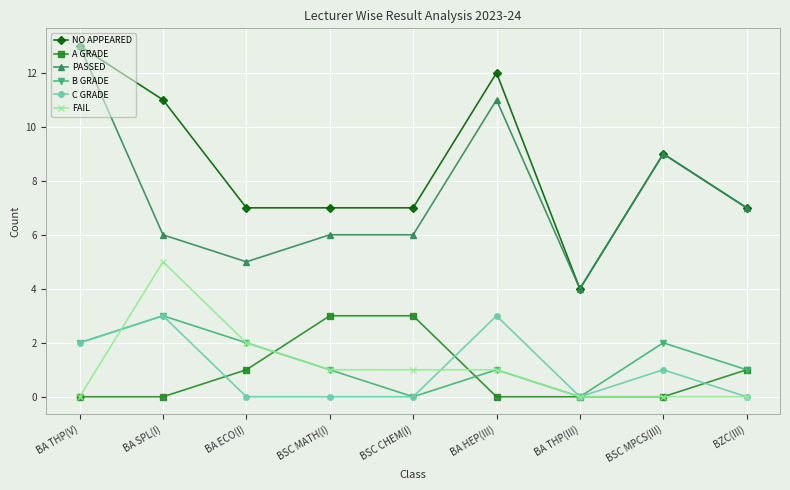

What is the spread (max minus min) of values at BZC(III)?

7